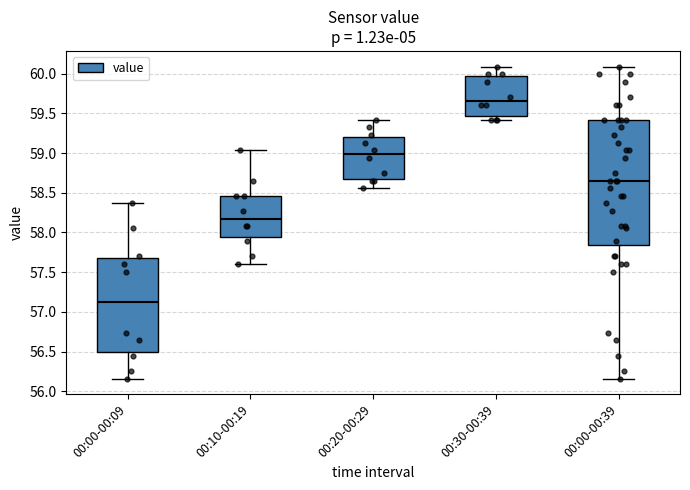

Where is the lower edge of the box for 00:30-00:39 on the y-axis? The values are not printed on the chart, so give them approximately, as read against the axis.

59.45